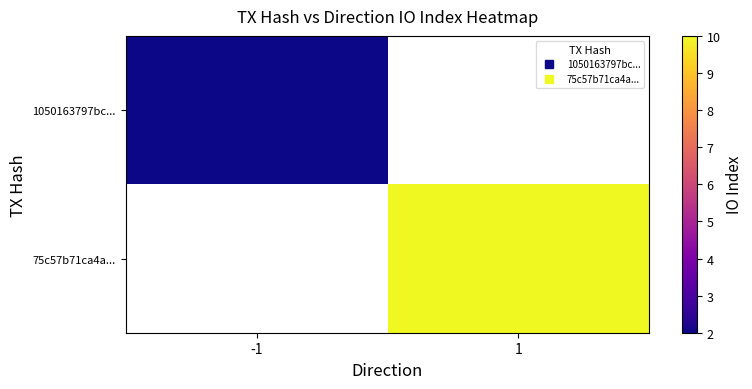

How many positive values does the 75c57b71ca4a... series have?

1